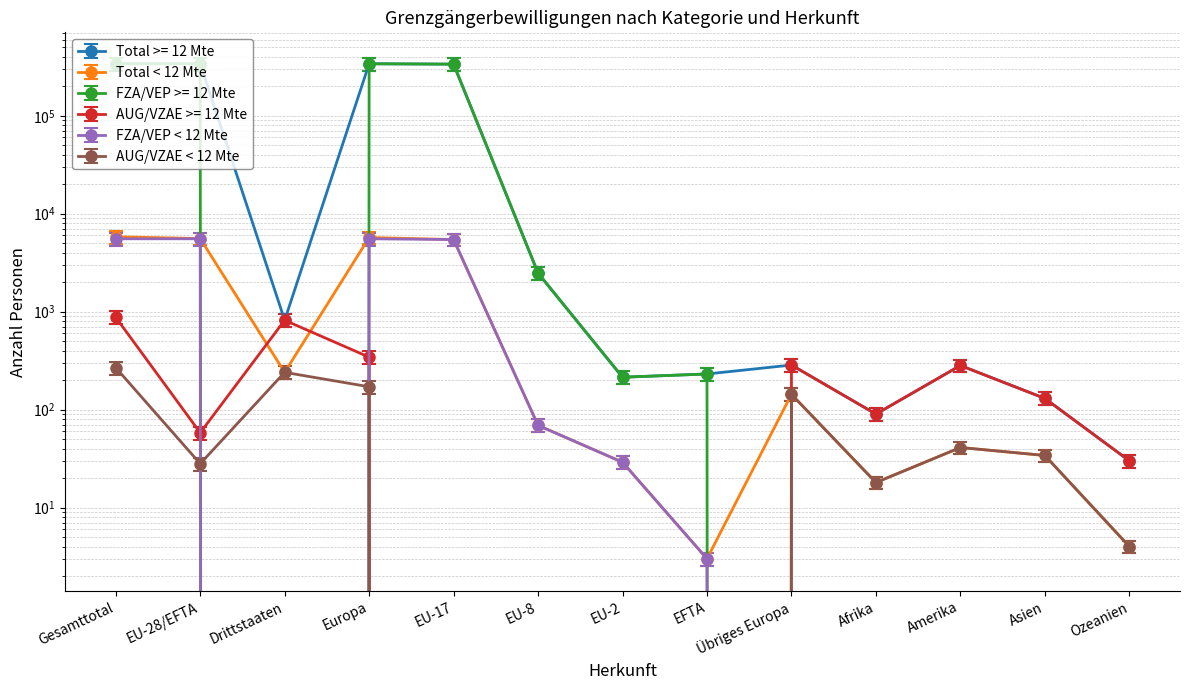

What position from the right is Amerika?

3